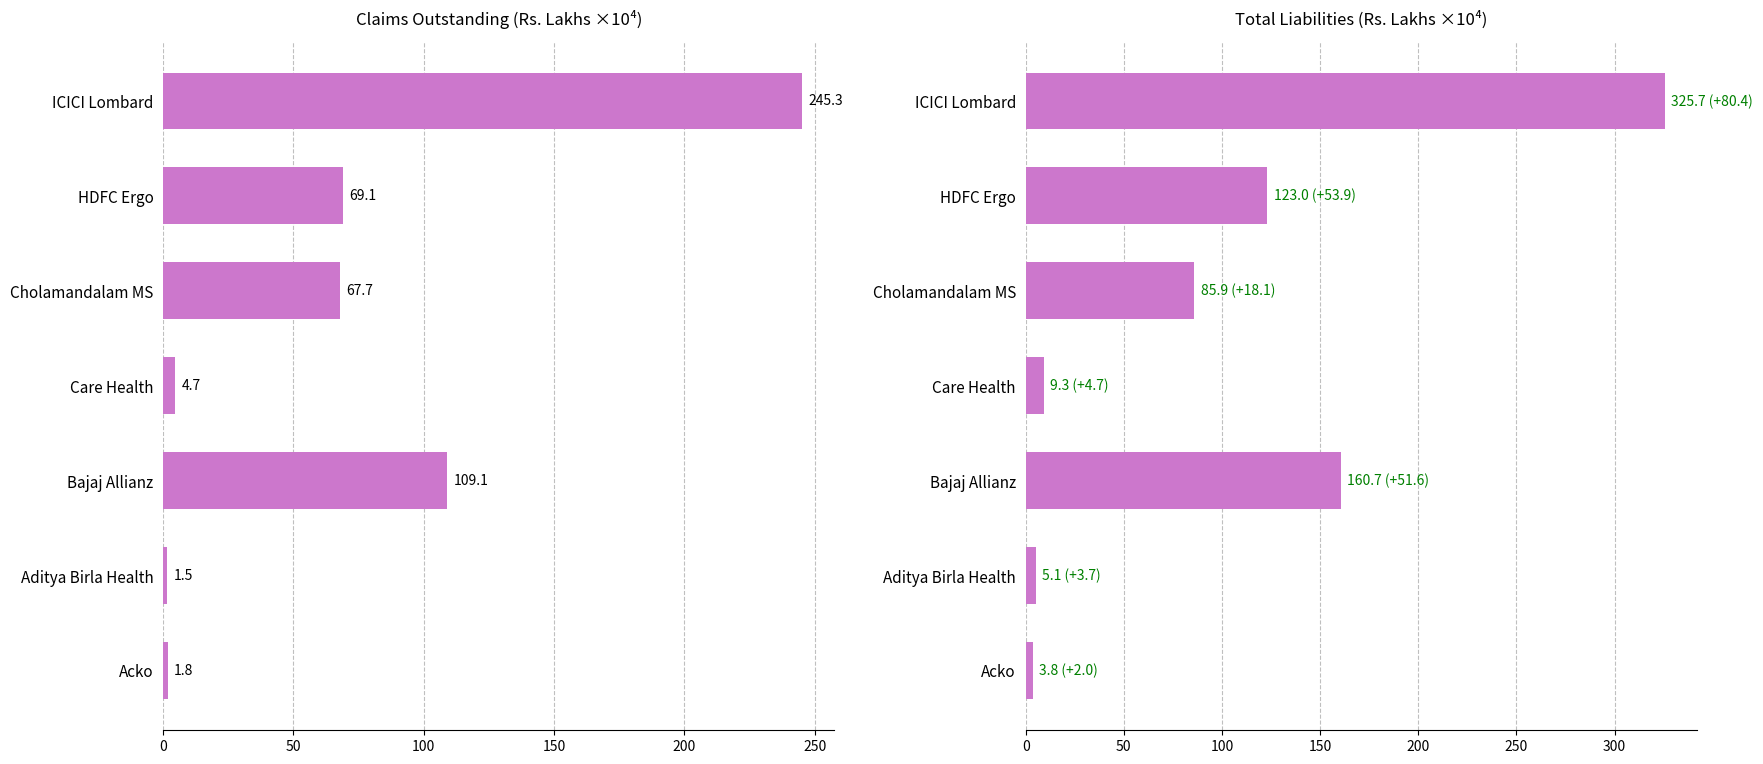

List the series in order of their peak value, lowest first.

Claims Outstanding, Total Liabilities